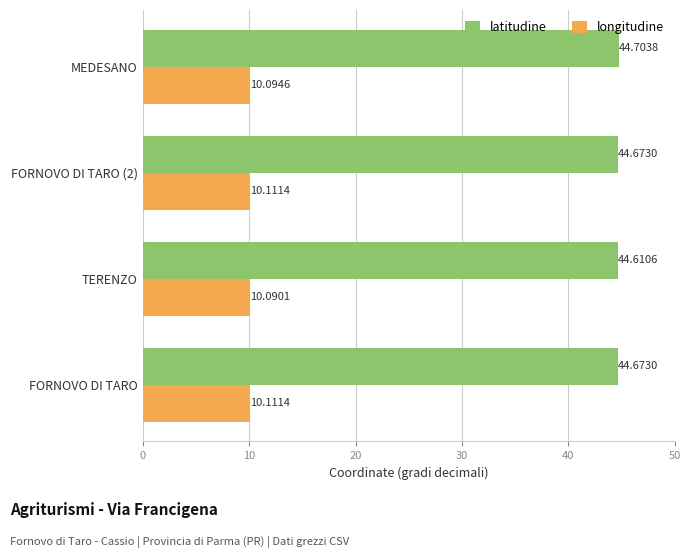

At how many categories does at least one series exceed 32?

4